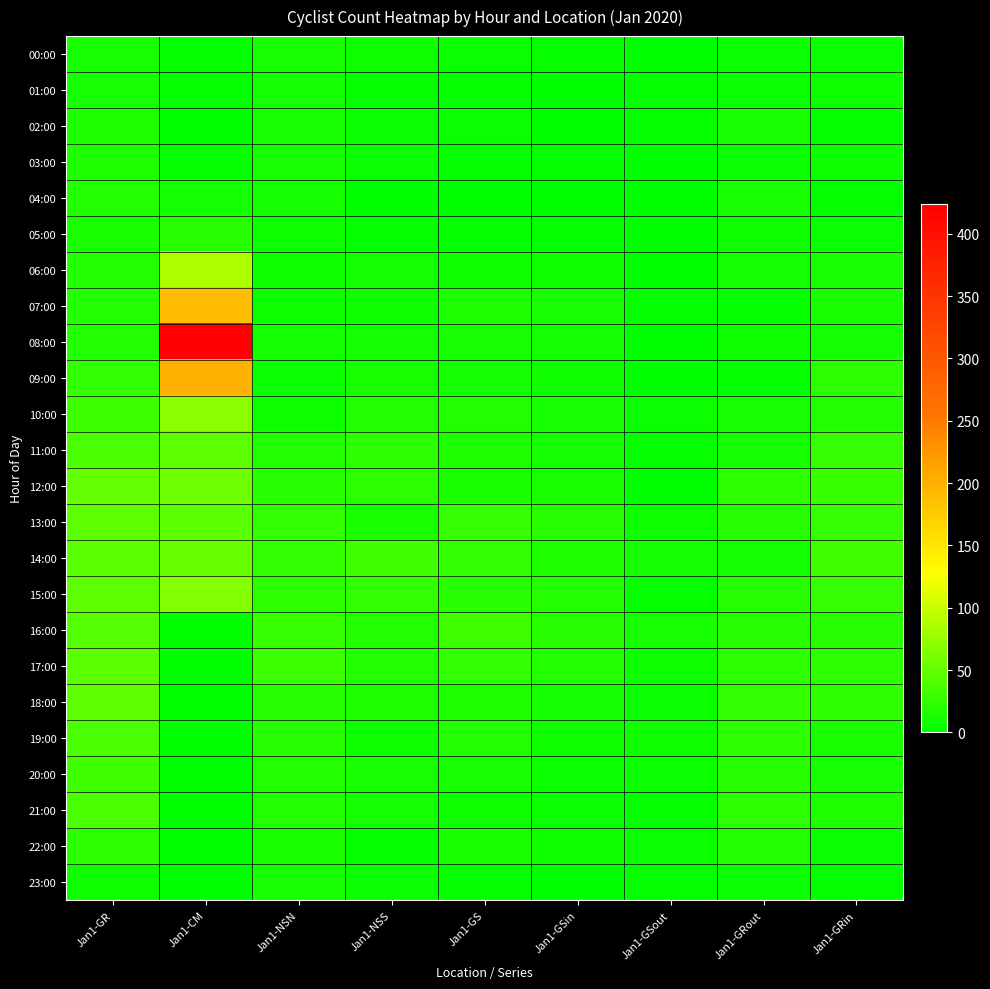

At which category is the sum across all series the highest?

Jan1-CM